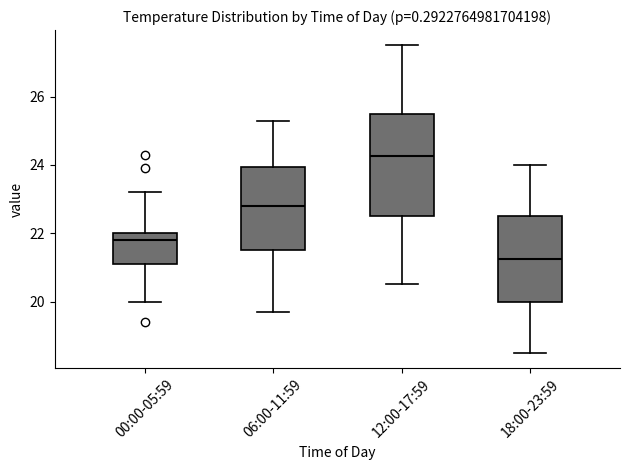

Reading left to right, read every box against the y-axis: the position of its median line, the range the box covers, and the ends of its whiskers. The values are not printed on the chart, so give them approximately, as read against the axis.

00:00-05:59: median 21.8, box 21.2 to 22.0, whiskers 20.0 to 23.2
06:00-11:59: median 22.8, box 21.6 to 24.0, whiskers 19.8 to 25.4
12:00-17:59: median 24.2, box 22.6 to 25.6, whiskers 20.6 to 27.6
18:00-23:59: median 21.2, box 20.0 to 22.6, whiskers 18.6 to 24.0